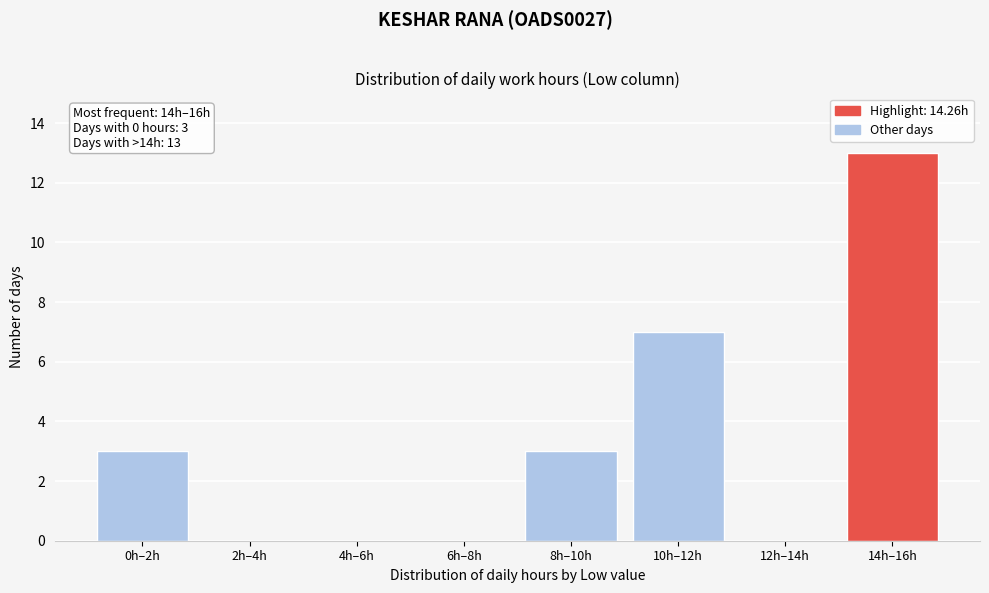

Reading left to right, list all the values displayed in this chart.

0h–2h=3	2h–4h=0	4h–6h=0	6h–8h=0	8h–10h=3	10h–12h=7	12h–14h=0	14h–16h=13